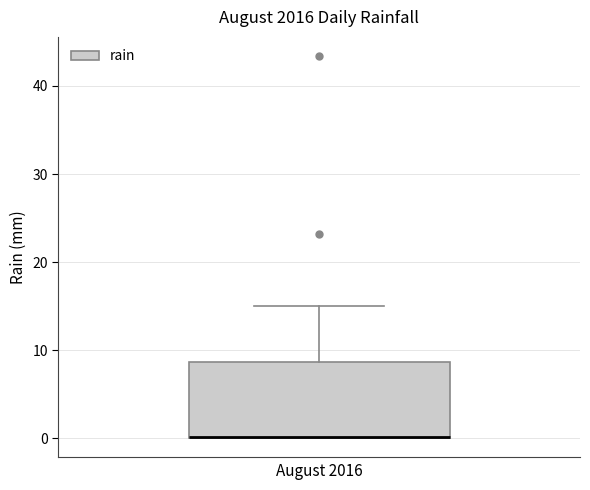

Transcribe this box plot: give where the median line is, the range the box spans, and where the two whiskers end, as read against the y-axis. The values are not printed on the chart, so give them approximately, as read against the axis.

median 0, box 0 to 9, whiskers 0 to 15